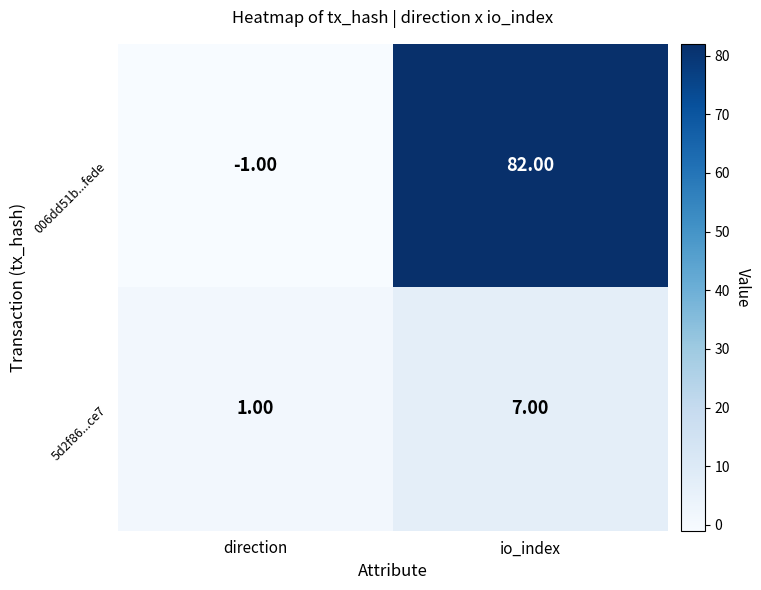

At how many categories does at least one series exceed 67?

1